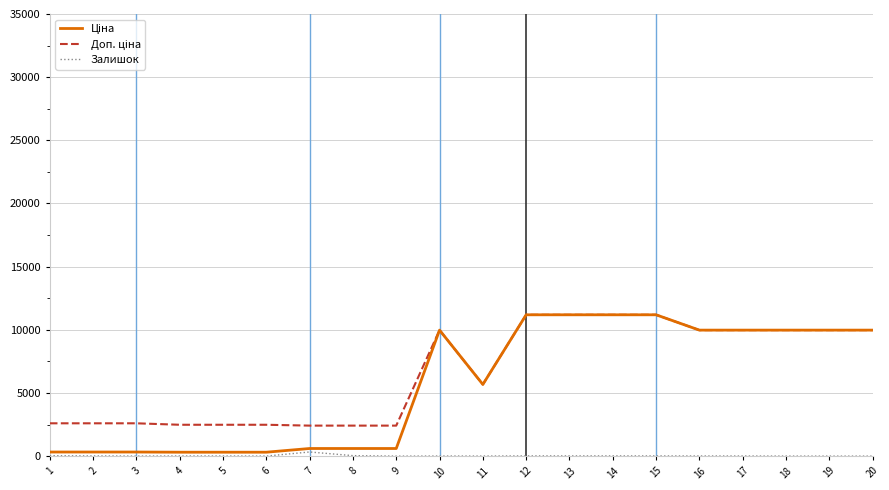

At how many categories does at least one series exceed 8714?

10